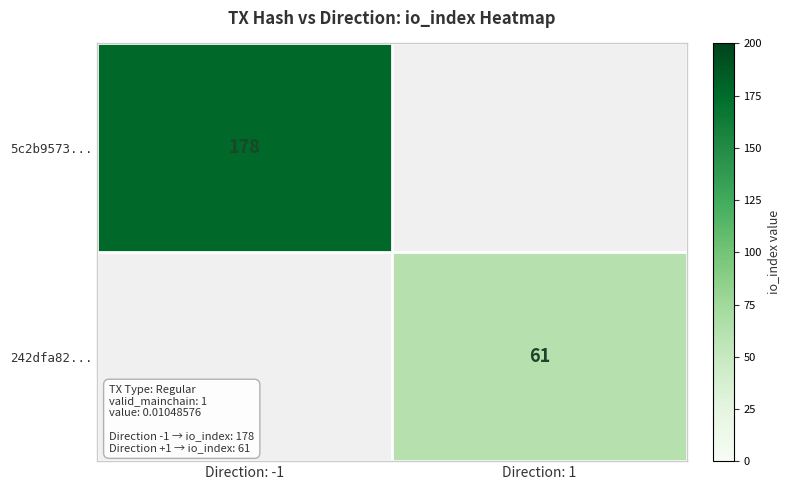

True or false: 242dfa82... has a value of 61 at Direction: 1.

True